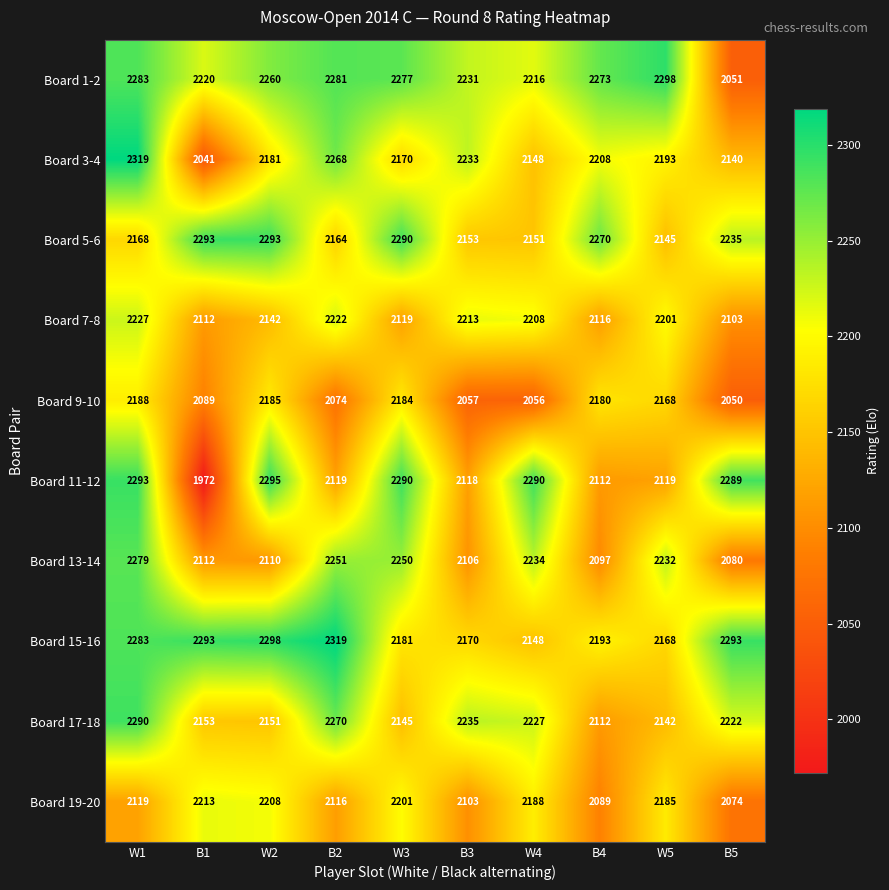

The Board 15-16 series shows 2319 at B2. True or false?

True